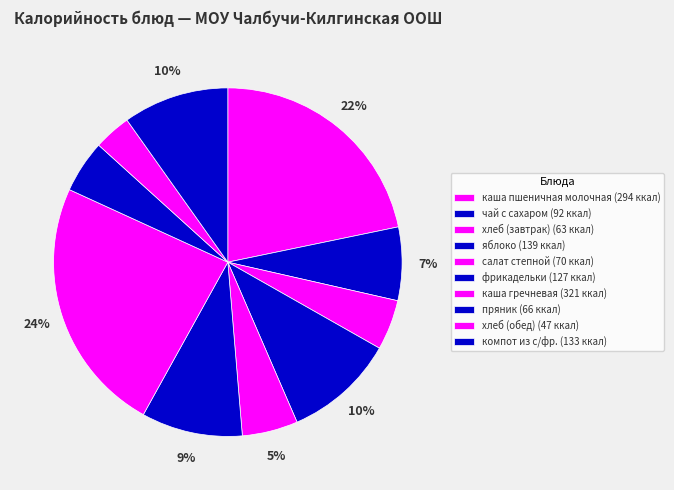

How many slices are in this pie chart?

10